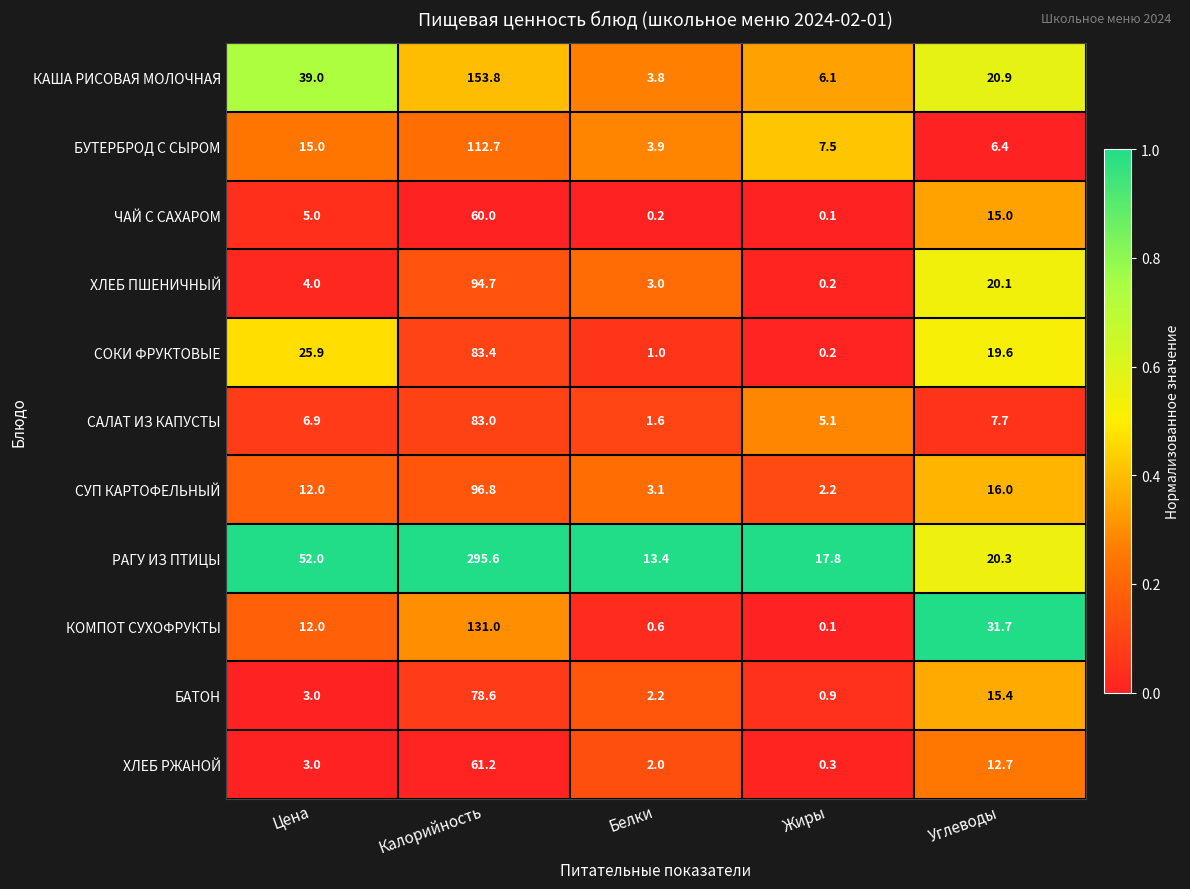

What is the average value of the САЛАТ ИЗ КАПУСТЫ series?

20.9